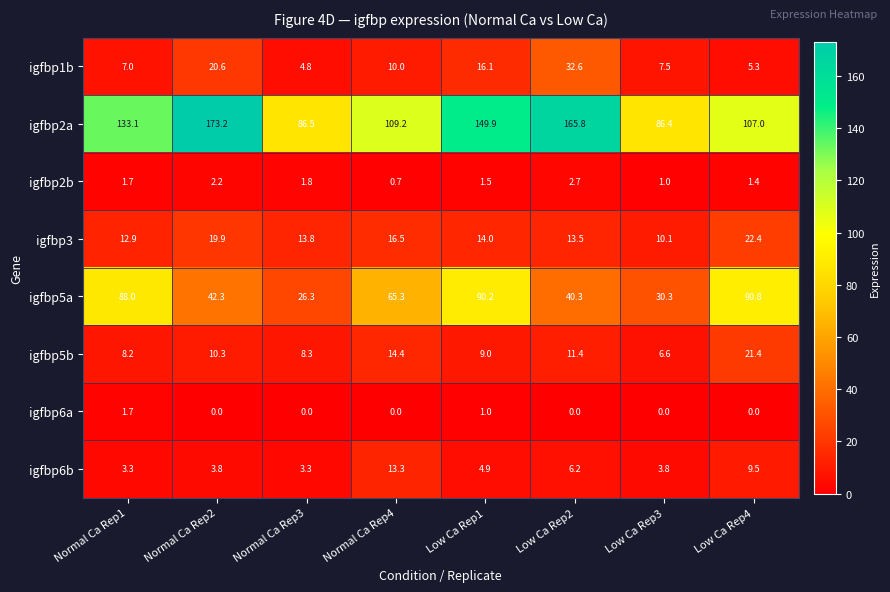

What is the sum of the igfbp3 values at Normal Ca Rep3 and Low Ca Rep2?

27.3